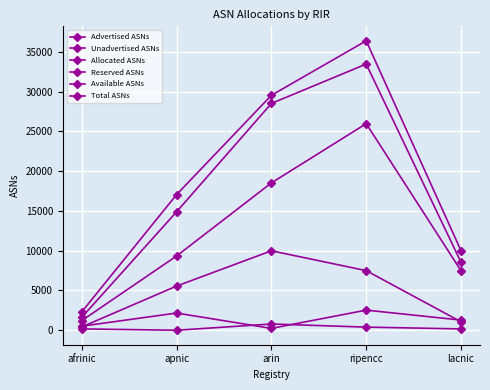

How many distinct data groups are displayed?

6